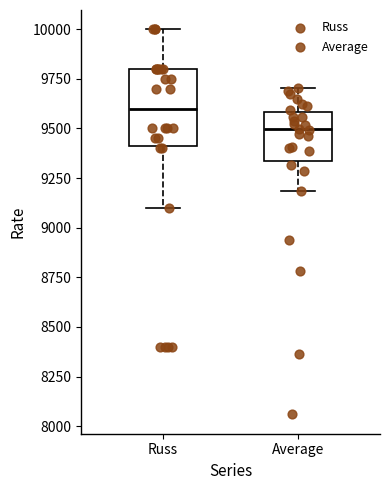

Where does the lower whisker of the box for Russ end on the y-axis? The values are not printed on the chart, so give them approximately, as read against the axis.

9100